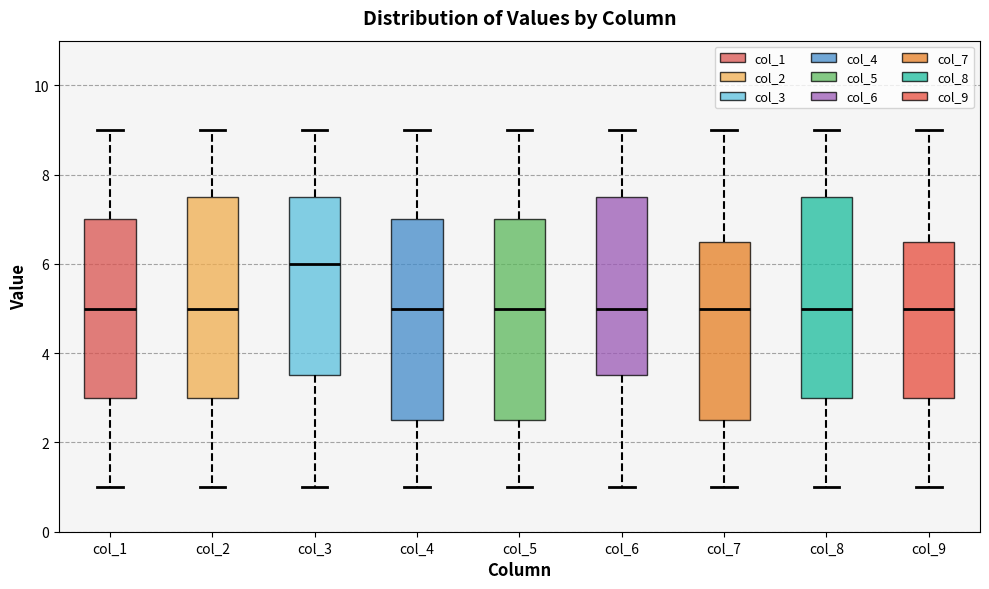

Which box's median line is the highest?

col_3